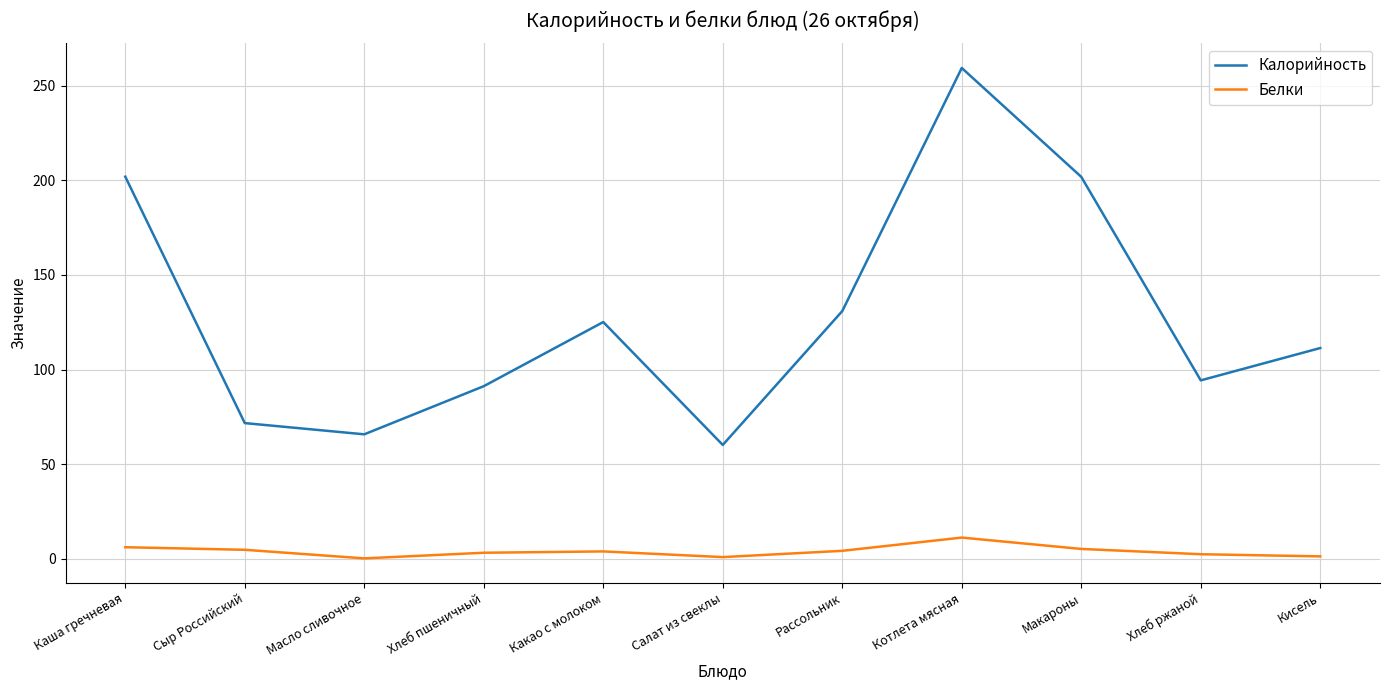

What is the difference between the maximum and minimum values in the Калорийность series?

199.4